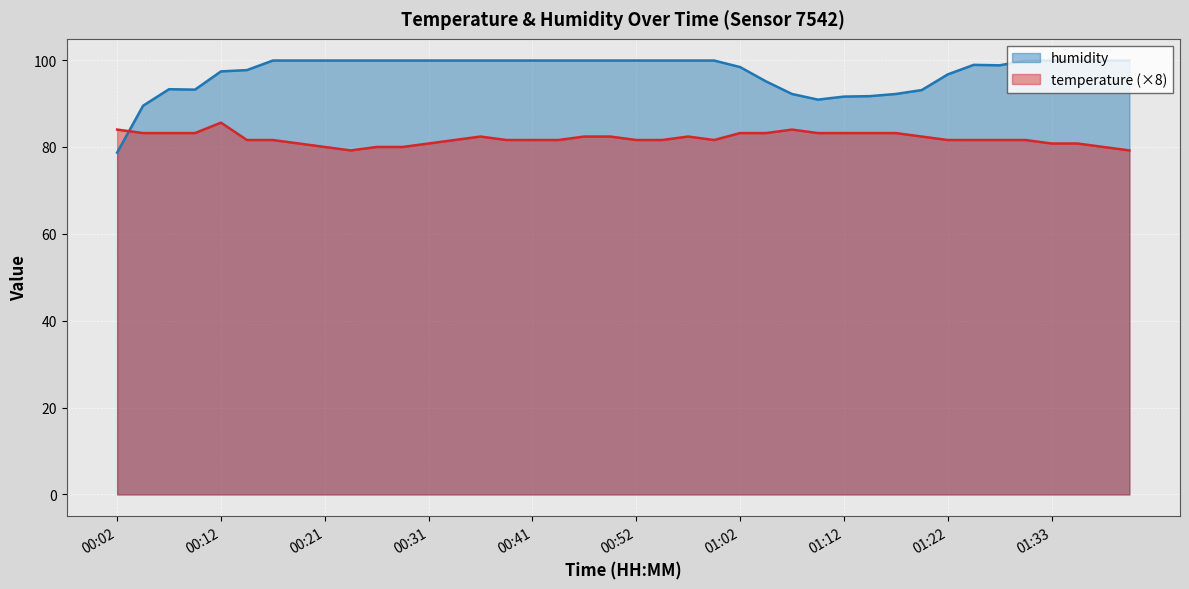

True or false: humidity has more than 2 interior local peaks.

False